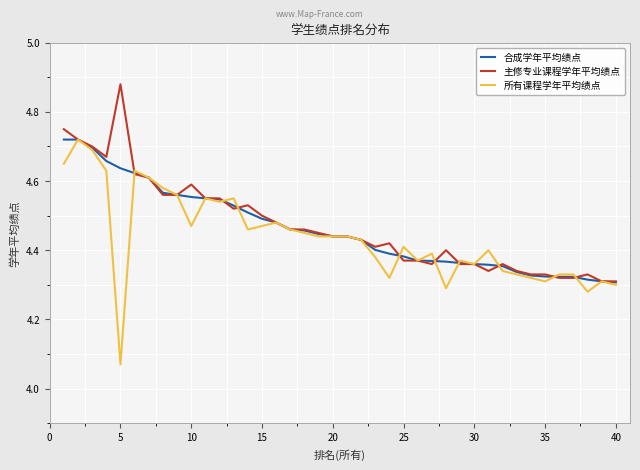

What are all the series names shown in the legend?

合成学年平均绩点, 主修专业课程学年平均绩点, 所有课程学年平均绩点